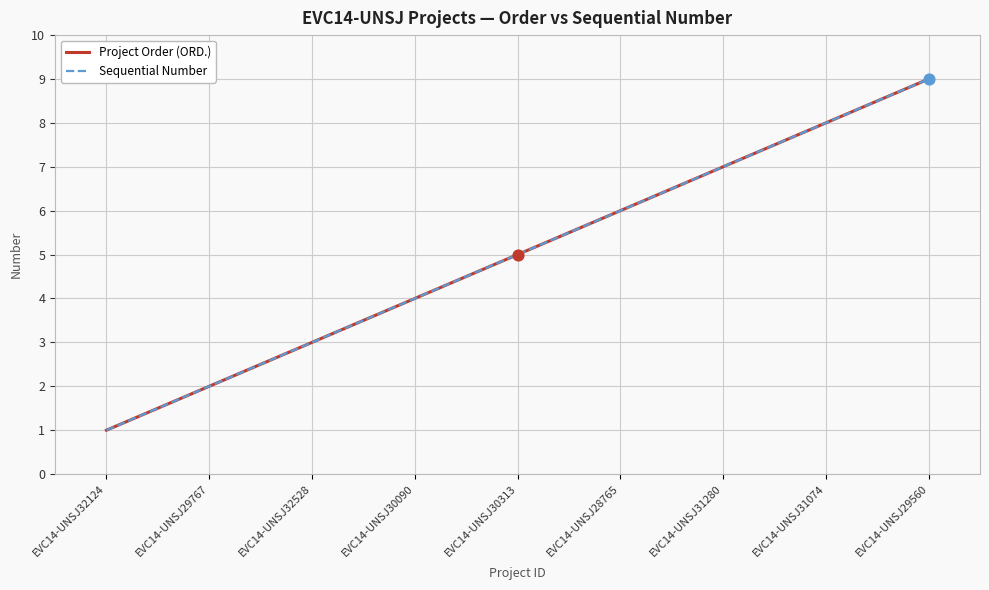

Is this an area chart (filled region under the line)?

No